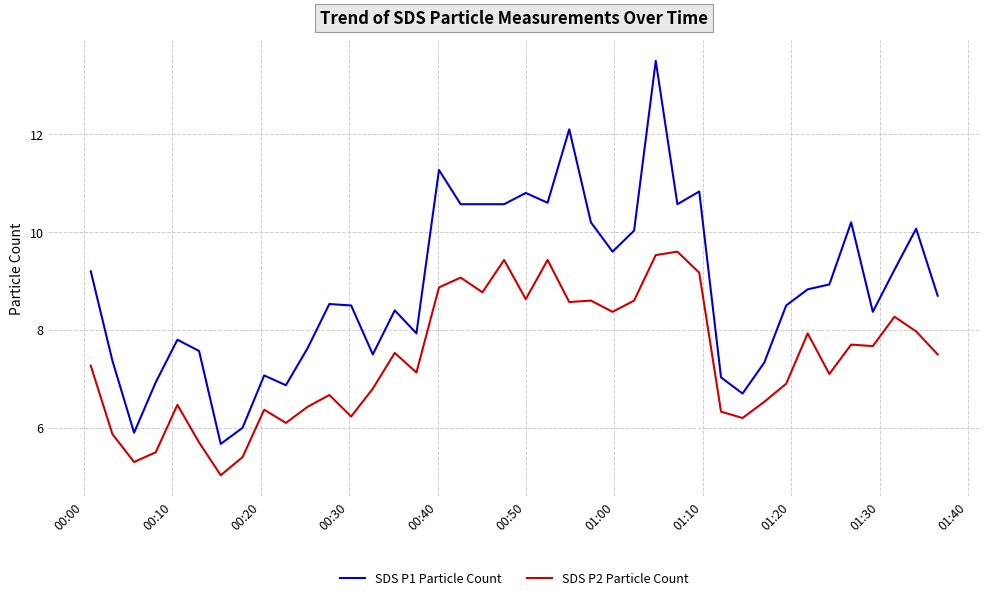

What is the minimum value for SDS P2 Particle Count?

5.0